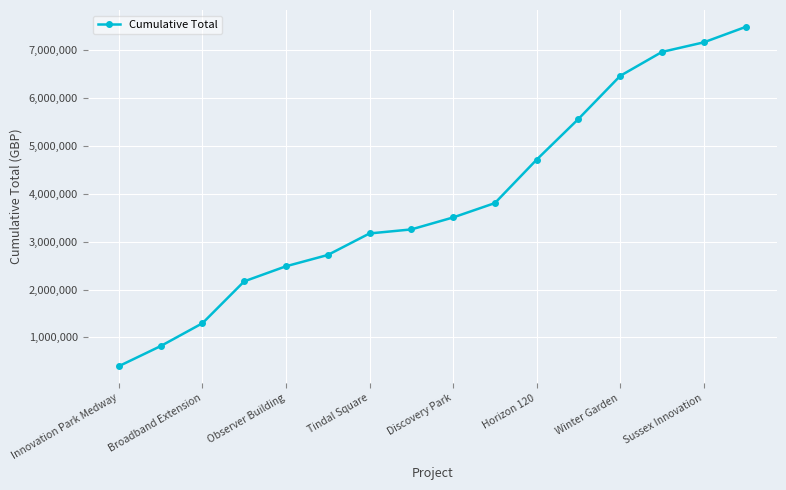

What is the value of the 13th point from the left?

6463468